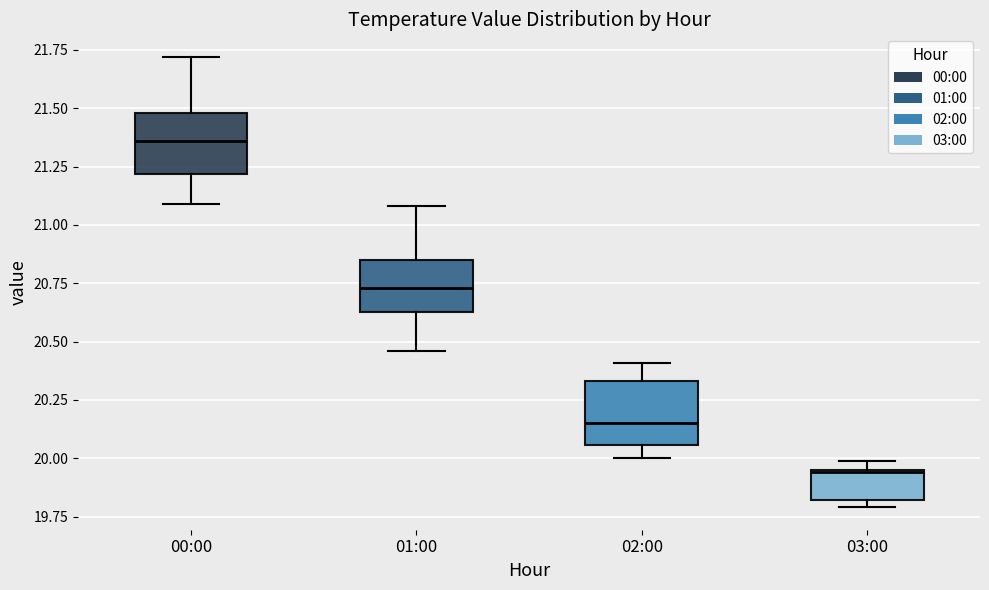

Reading left to right, read every box against the y-axis: the position of its median line, the range the box covers, and the ends of its whiskers. The values are not printed on the chart, so give them approximately, as read against the axis.

00:00: median 21.35, box 21.20 to 21.50, whiskers 21.10 to 21.70
01:00: median 20.75, box 20.65 to 20.85, whiskers 20.45 to 21.10
02:00: median 20.15, box 20.05 to 20.35, whiskers 20.00 to 20.40
03:00: median 19.95, box 19.80 to 19.95, whiskers 19.80 (just below the box's lower edge) to 20.00